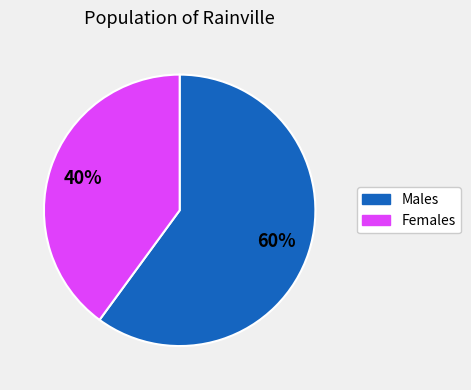

Count the number of slices in the pie.

2